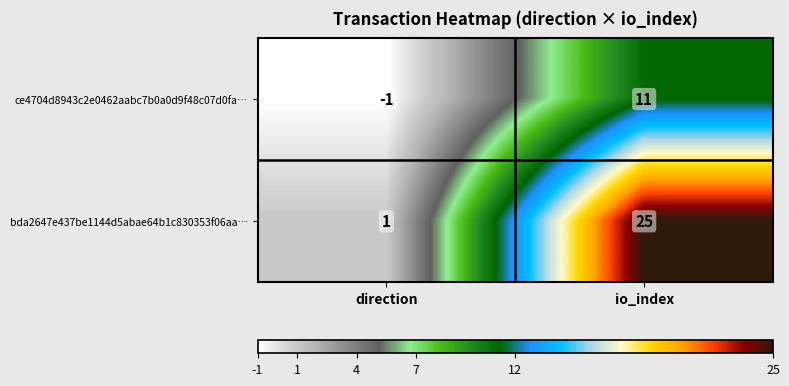

The value of bda2647e437be1144d5abae64b1c830353f06aa… at io_index is 42. True or false?

False